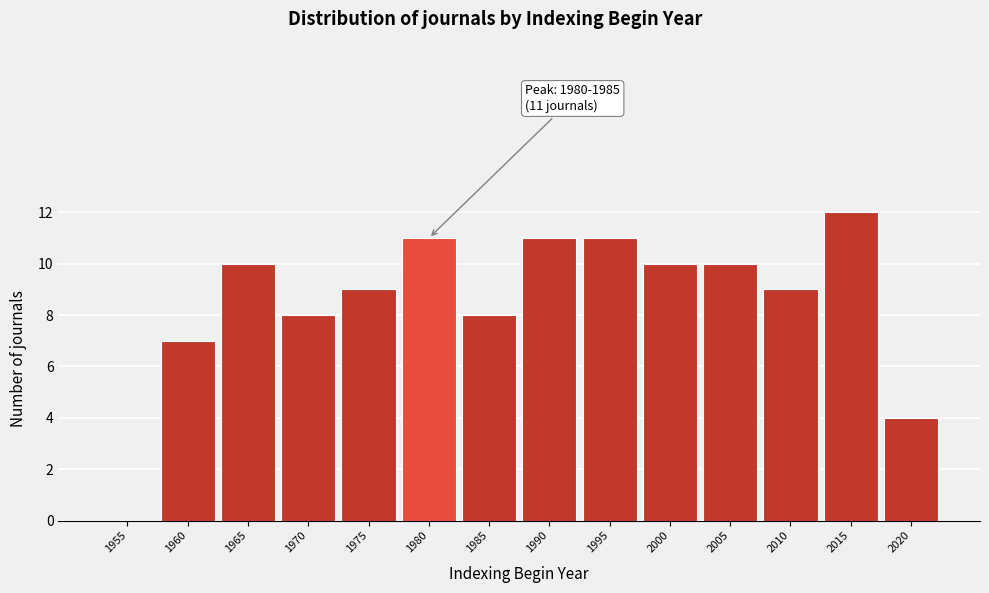

Reading left to right, what are all the values shown in this chart?

1955=0	1960=7	1965=10	1970=8	1975=9	1980=11	1985=8	1990=11	1995=11	2000=10	2005=10	2010=9	2015=12	2020=4